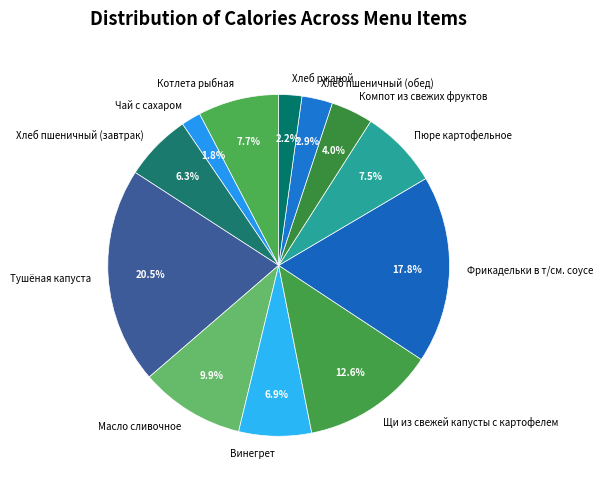

To the nearest percent, what percentage of the pie is Масло сливочное?

10%